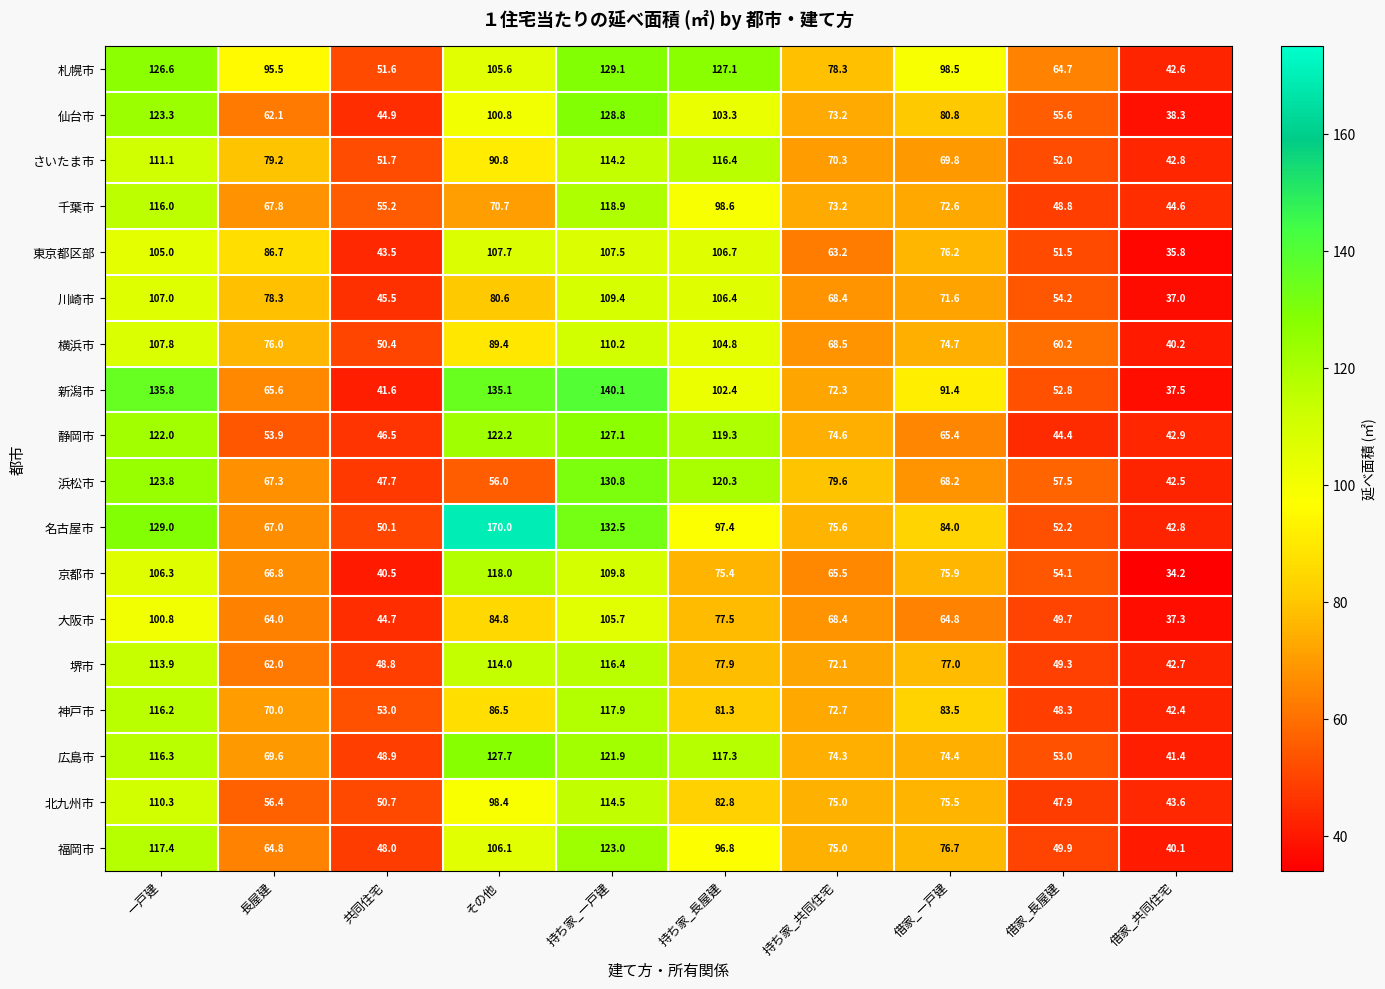

The 静岡市 series shows 86.7 at 借家_一戸建. True or false?

False